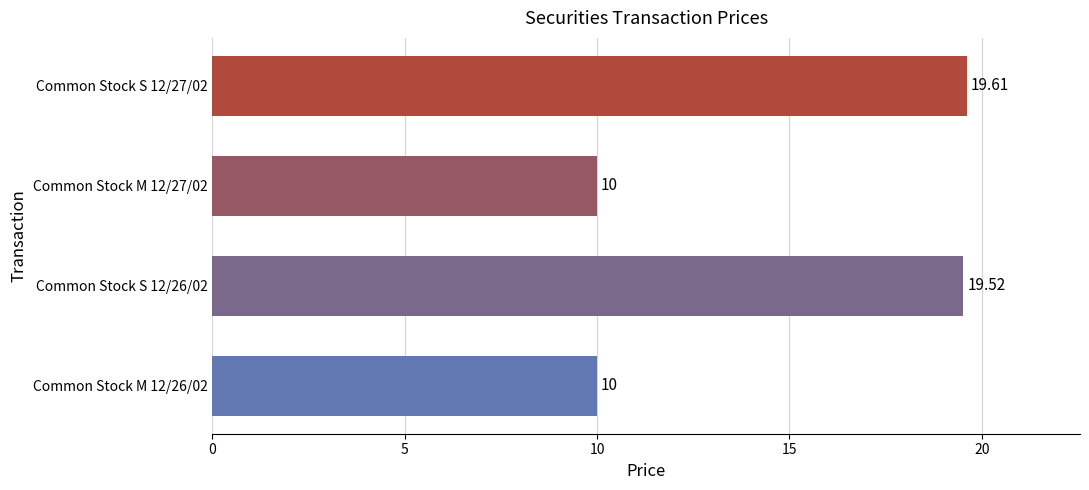

Which has a higher value, Common Stock S 12/26/02 or Common Stock M 12/27/02?

Common Stock S 12/26/02